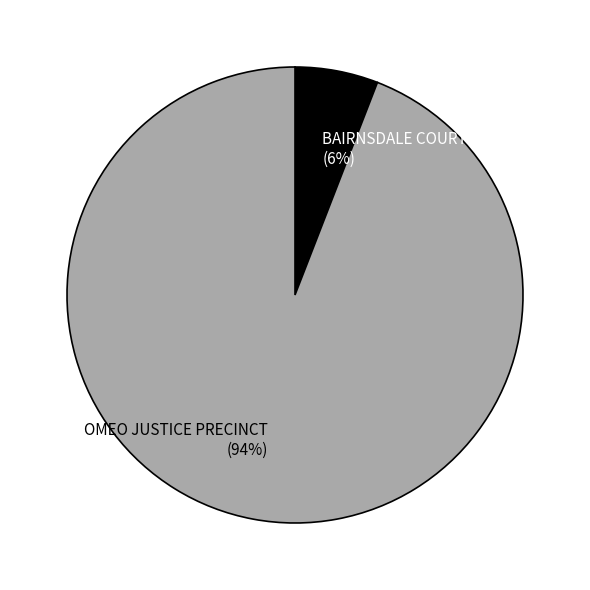

Rank the categories by value from highest to lowest.

OMEO JUSTICE PRECINCT, BAIRNSDALE COURT HOUSE